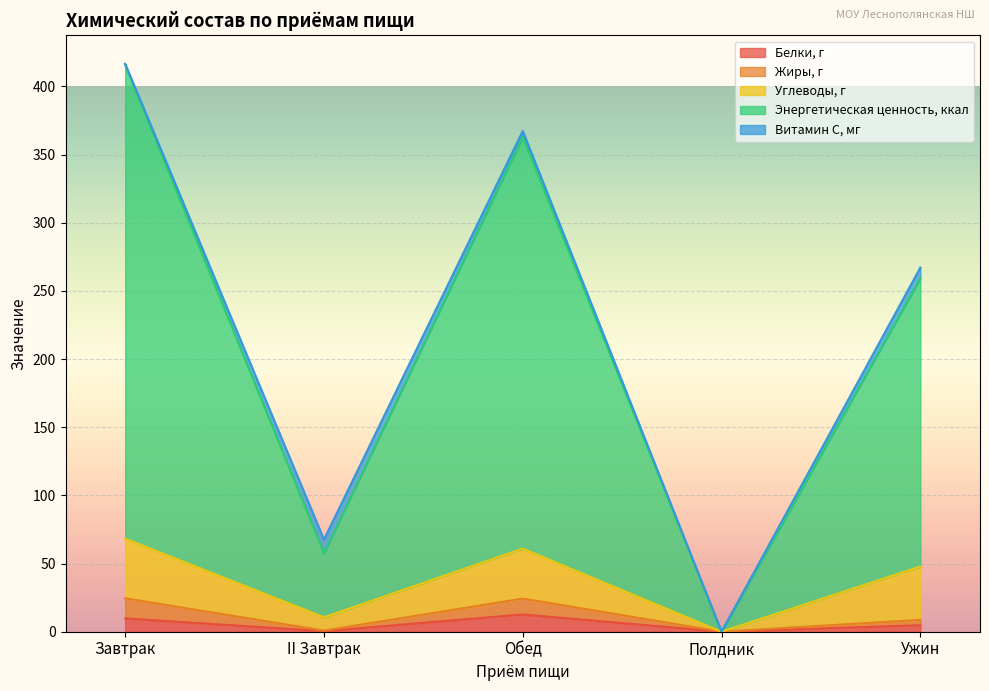

How many categories are shown in the chart?

5